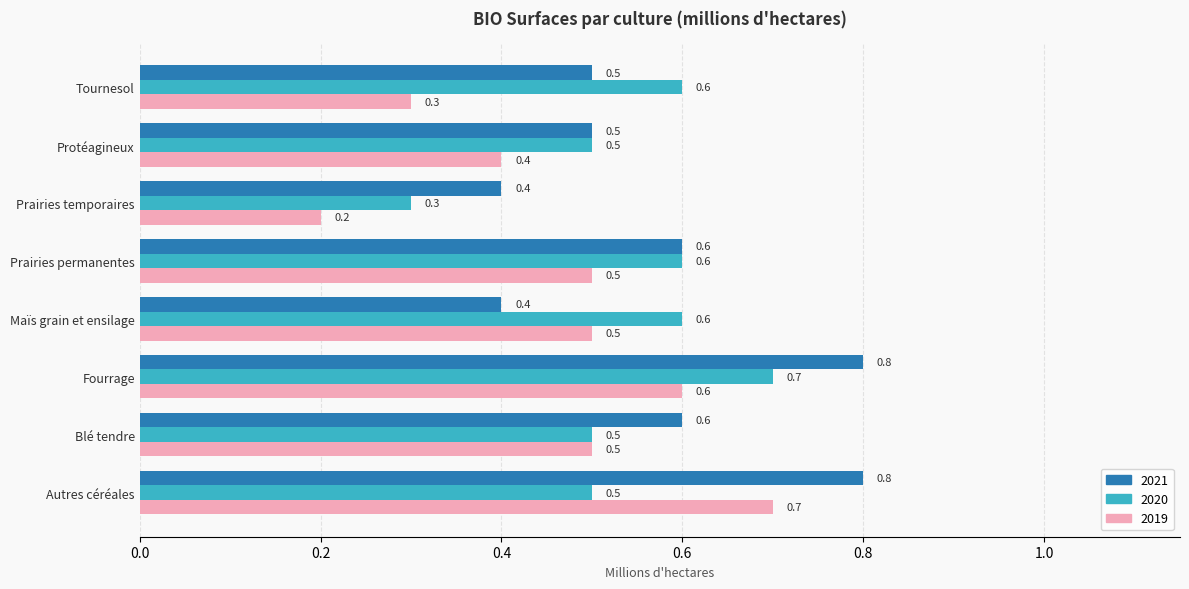

What is the difference between the highest and lowest values at Tournesol?

0.3